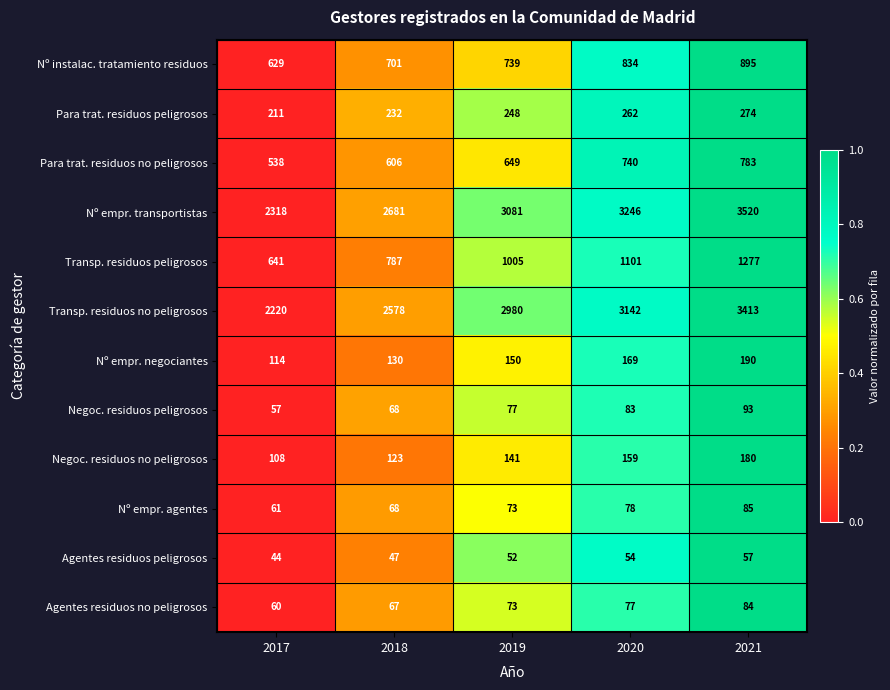

List the series in order of their peak value, lowest first.

Agentes residuos peligrosos, Agentes residuos no peligrosos, Nº empr. agentes, Negoc. residuos peligrosos, Negoc. residuos no peligrosos, Nº empr. negociantes, Para trat. residuos peligrosos, Para trat. residuos no peligrosos, Nº instalac. tratamiento residuos, Transp. residuos peligrosos, Transp. residuos no peligrosos, Nº empr. transportistas